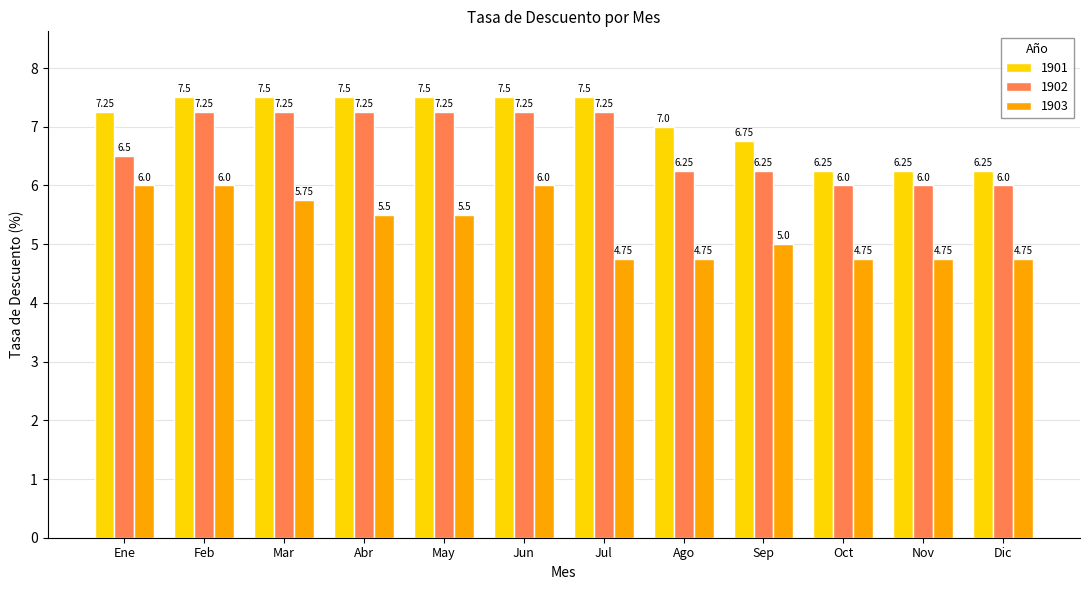

What is the label of the 1st bar from the right?

Dic